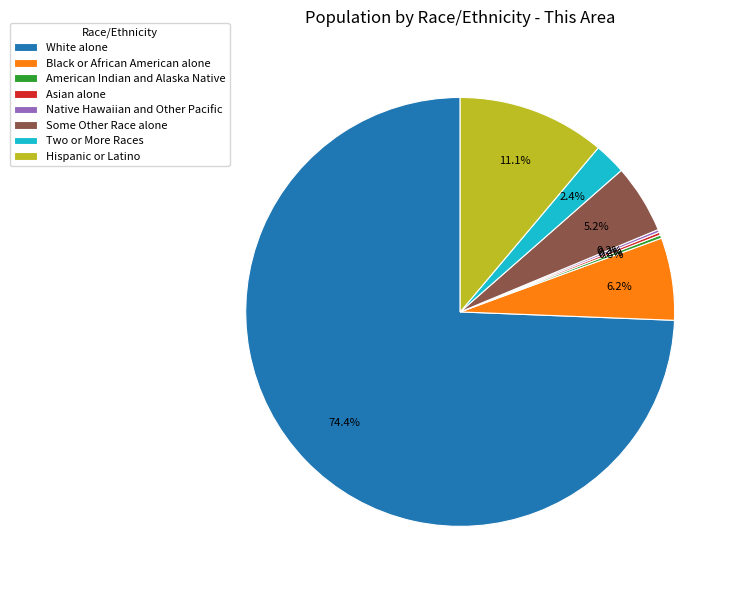

Is there any slice that represents more than half of the pie?

Yes